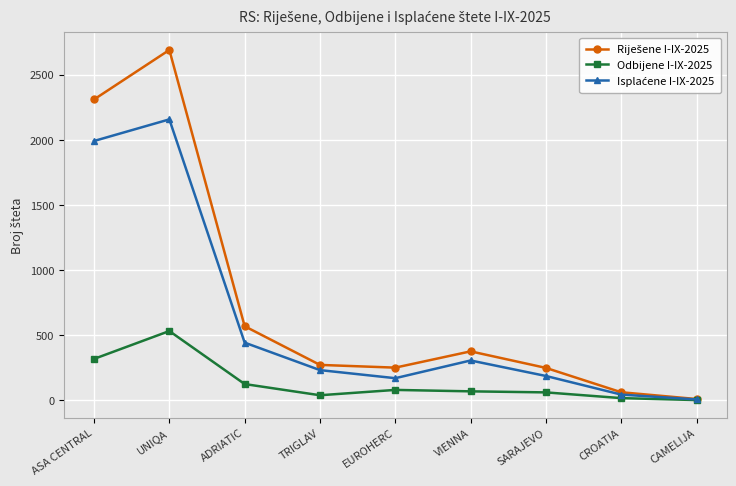

What is the label of the 4th point from the left?

TRIGLAV